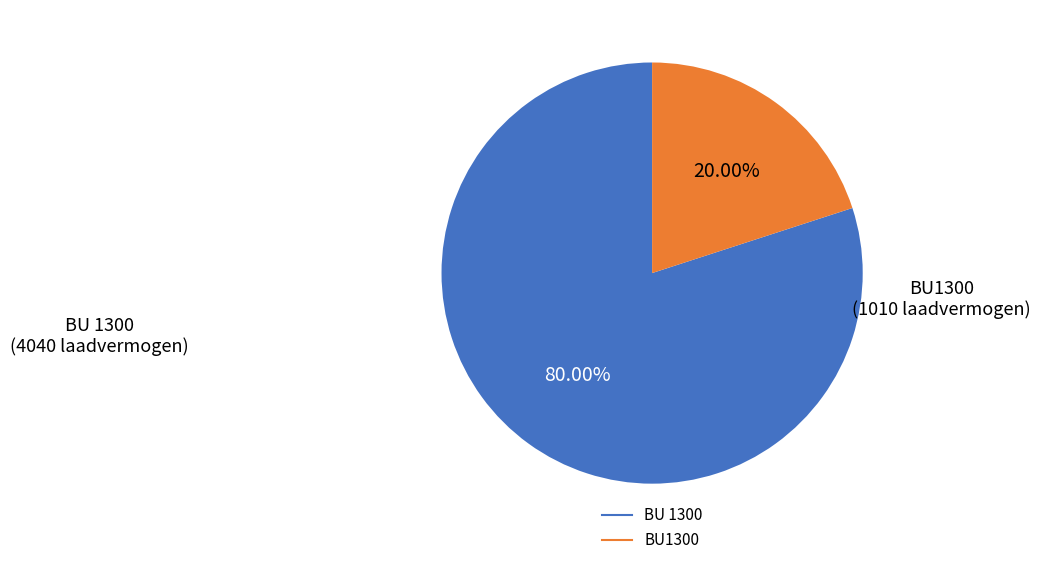

Is there a majority slice in this chart?

Yes